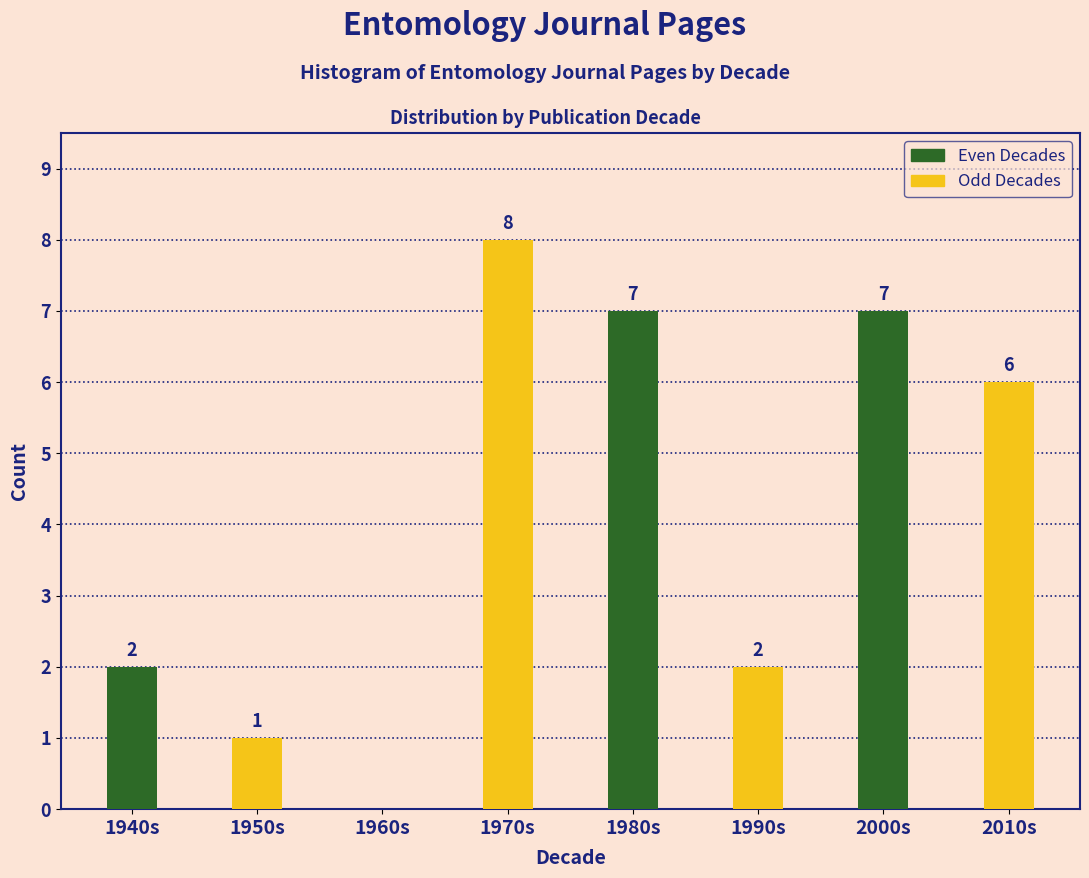

What is the highest value of the Even Decades series?

7